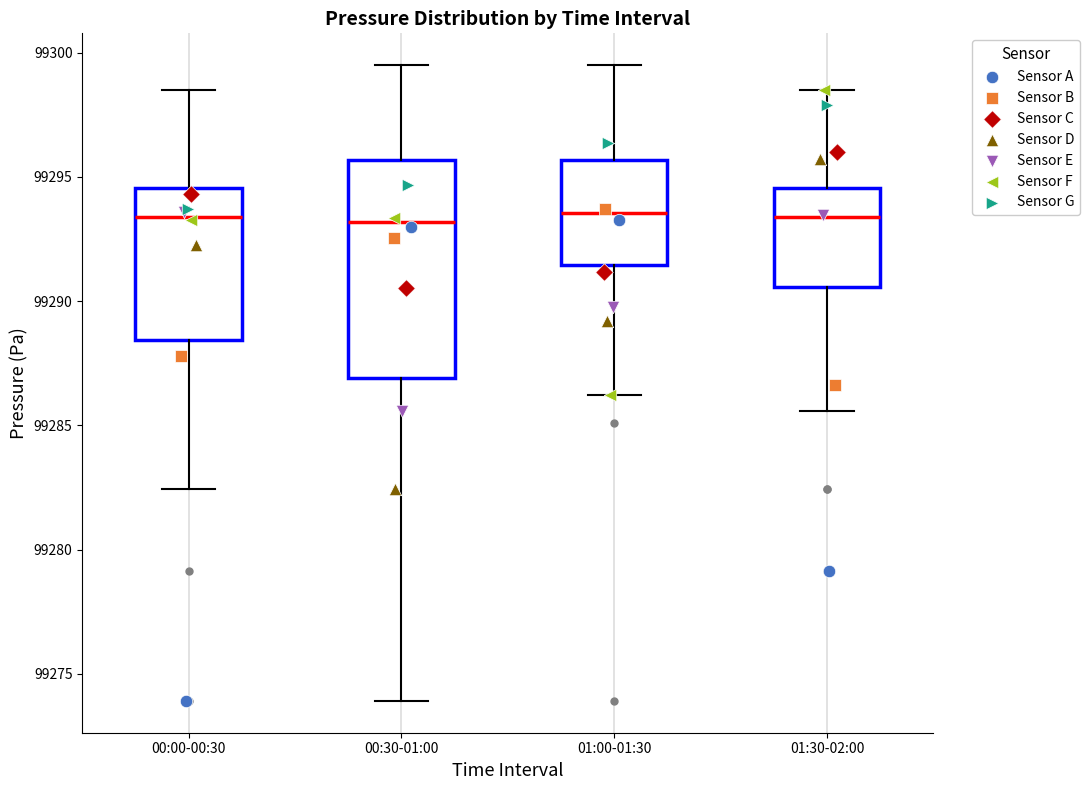

Reading left to right, transcribe this box plot: for each box, give where its median line is, the range the box spans, and where its two whiskers end, as read against the y-axis. The values are not printed on the chart, so give them approximately, as read against the axis.

00:00-00:30: median 99293.5, box 99288.5 to 99294.5, whiskers 99282.5 to 99298.5
00:30-01:00: median 99293.0, box 99287.0 to 99295.5, whiskers 99274.0 to 99299.5
01:00-01:30: median 99293.5, box 99291.5 to 99295.5, whiskers 99286.0 to 99299.5
01:30-02:00: median 99293.5, box 99290.5 to 99294.5, whiskers 99285.5 to 99298.5